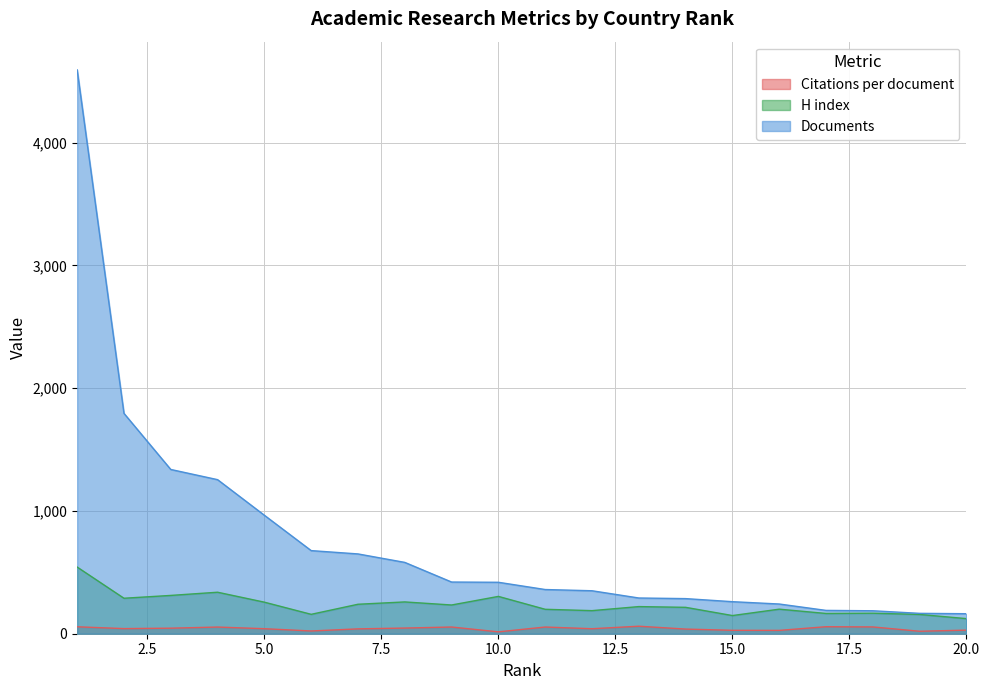

Which series has the largest total across all categories?

Documents